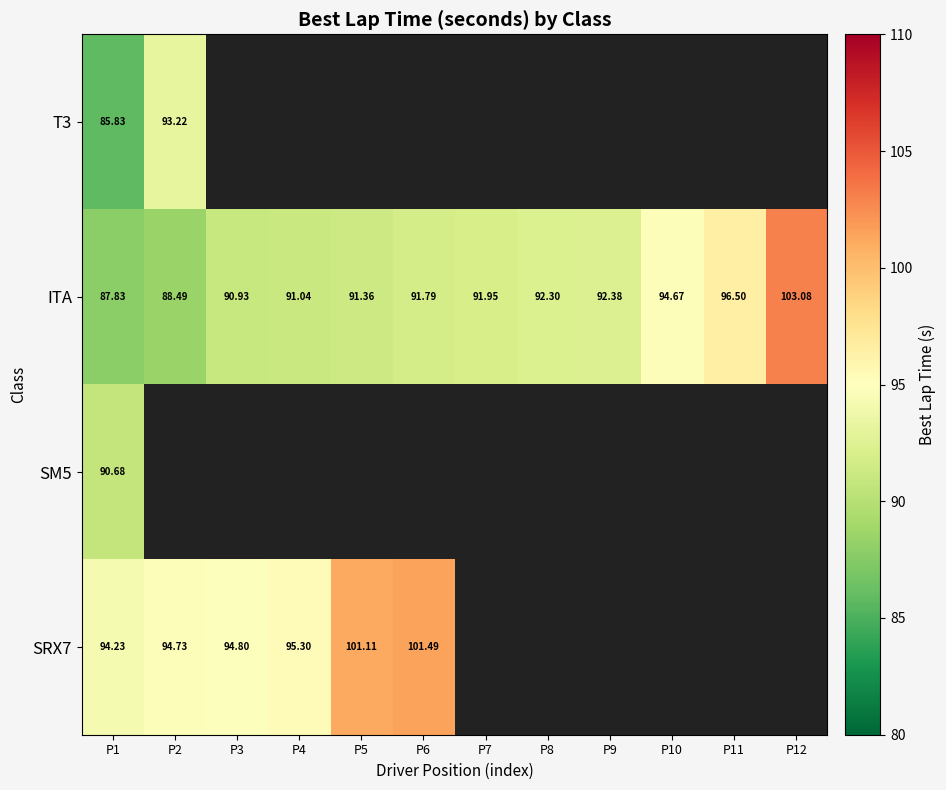

At which category does the chart reach its peak across all series?

P12